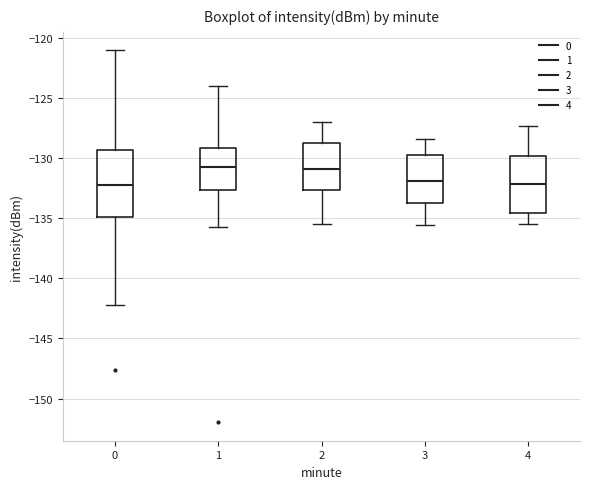

Reading left to right, read every box against the y-axis: the position of its median line, the range the box covers, and the ends of its whiskers. The values are not printed on the chart, so give them approximately, as read against the axis.

0: median -132.0, box -135.0 to -129.5, whiskers -142.0 to -121.0
1: median -131.0, box -132.5 to -129.0, whiskers -135.5 to -124.0
2: median -131.0, box -132.5 to -128.5, whiskers -135.5 to -127.0
3: median -132.0, box -133.5 to -129.5, whiskers -135.5 to -128.5
4: median -132.0, box -134.5 to -130.0, whiskers -135.5 to -127.5